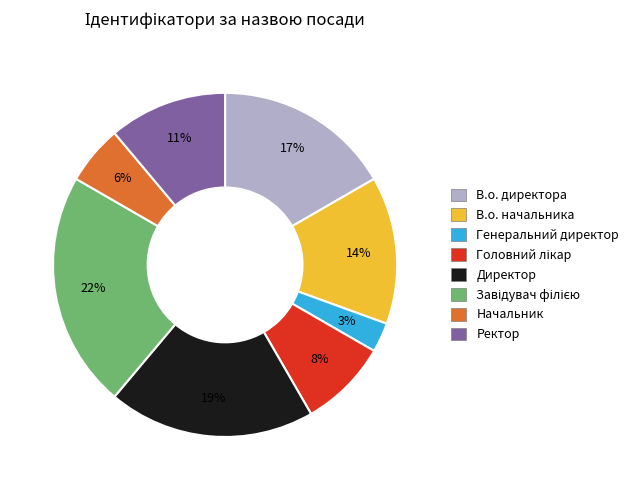

To the nearest percent, what is the difference between the Начальник and Генеральний директор slice percentages?

3%